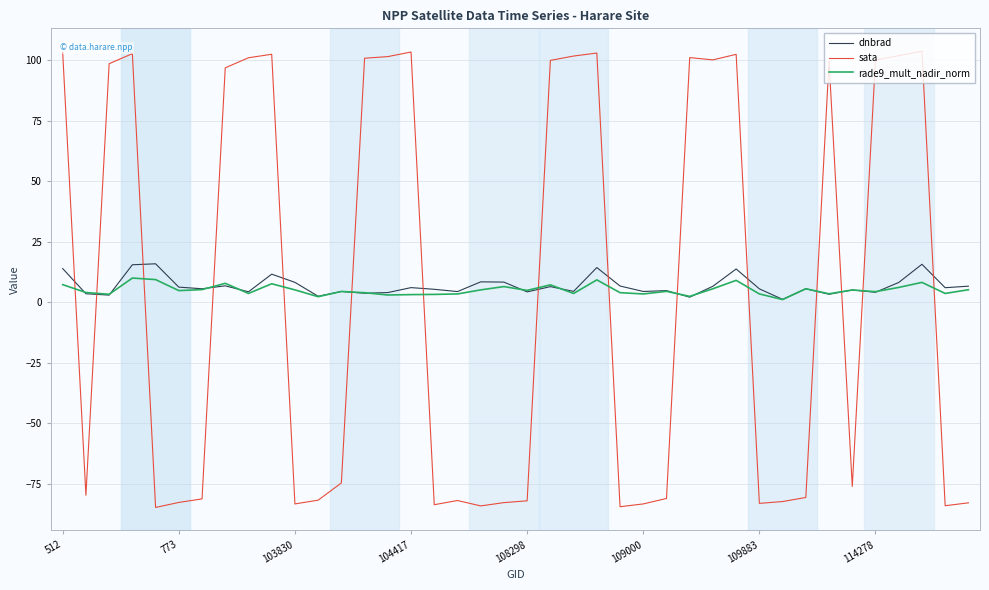

Which series has the largest range (max minus min)?

sata